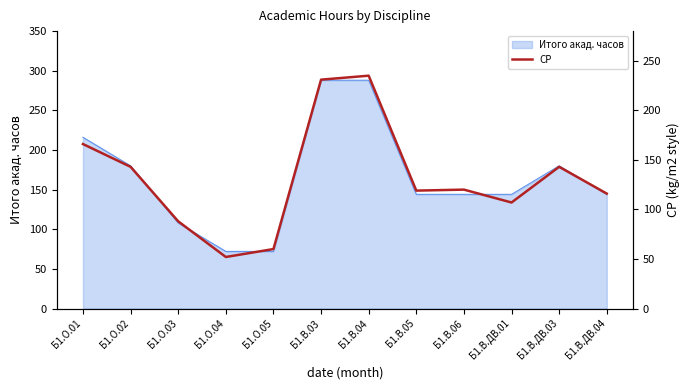

What is the maximum value shown in the chart?

235